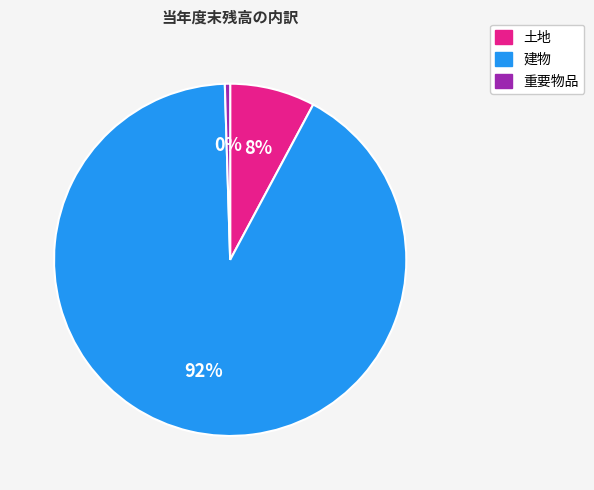

Combined, do 土地 and 重要物品 account for over 50%?

No